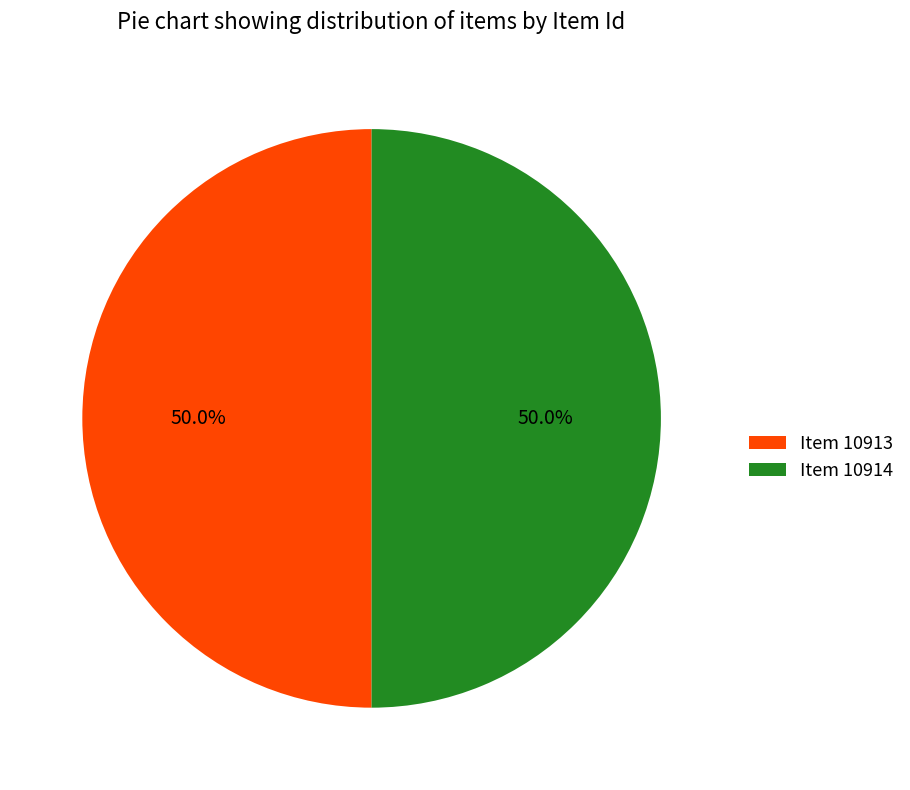

Approximately how many times larger is the value at Item 10913 compared to Item 10914?

1.0